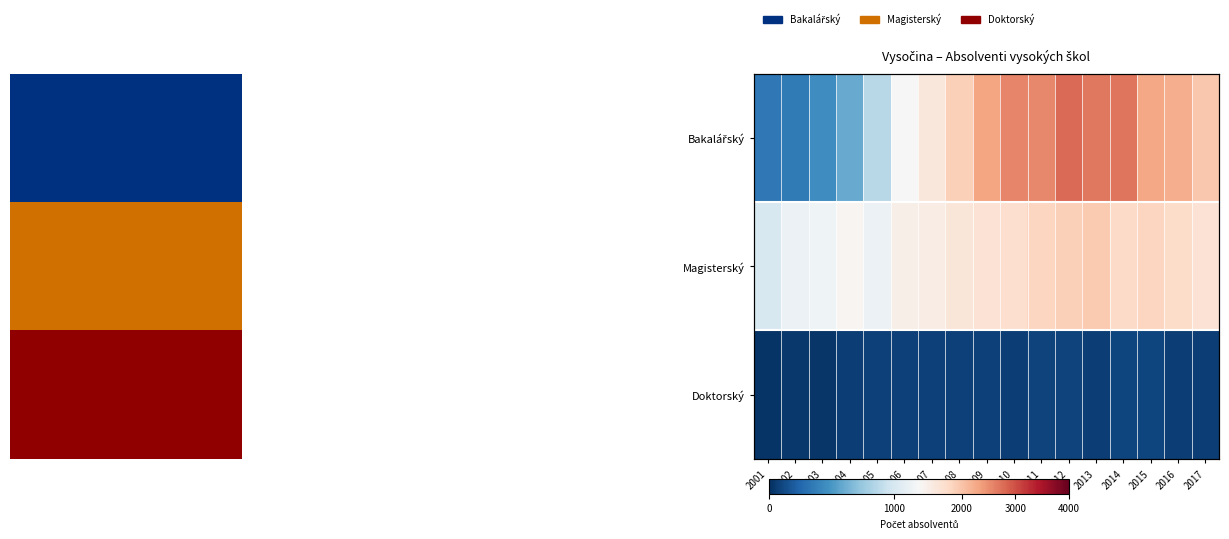

Which series has the widest spread of values?

Bakalářský